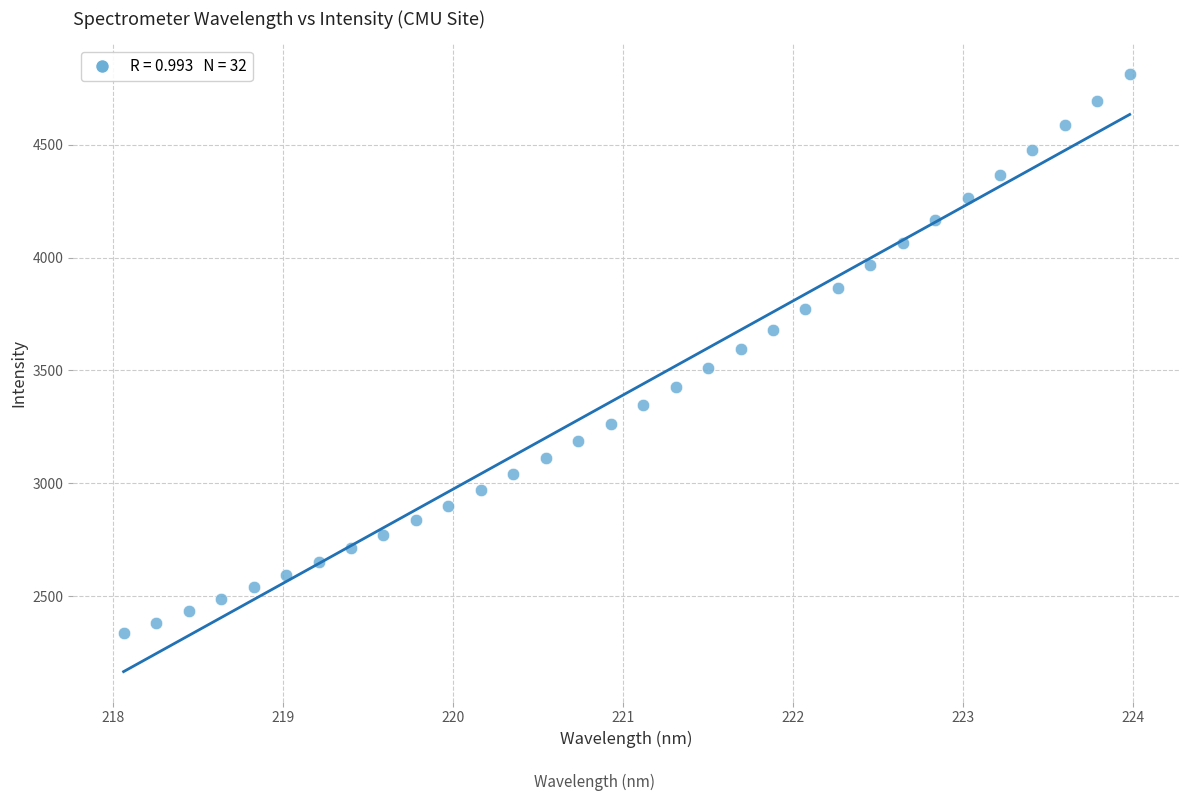

What is the range of Y values (max minus min)?

2480.2